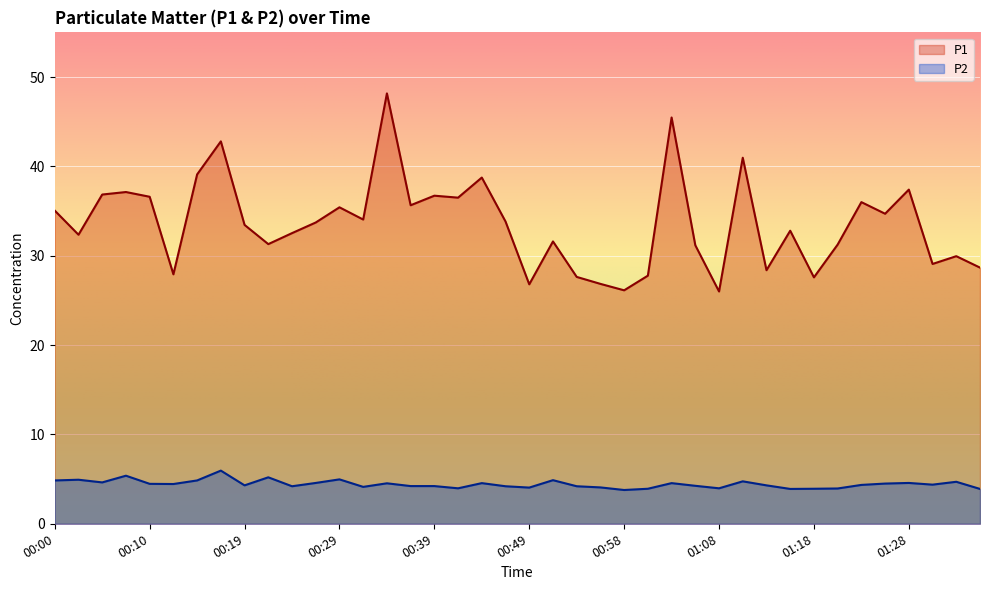

How many interior local valleys does the P1 series have?

13